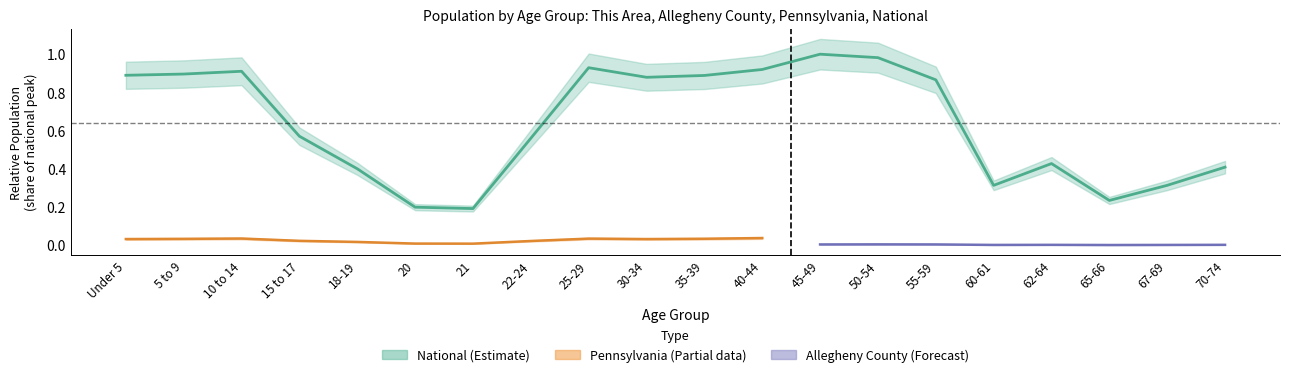

What is the difference between the maximum and minimum values?

0.8